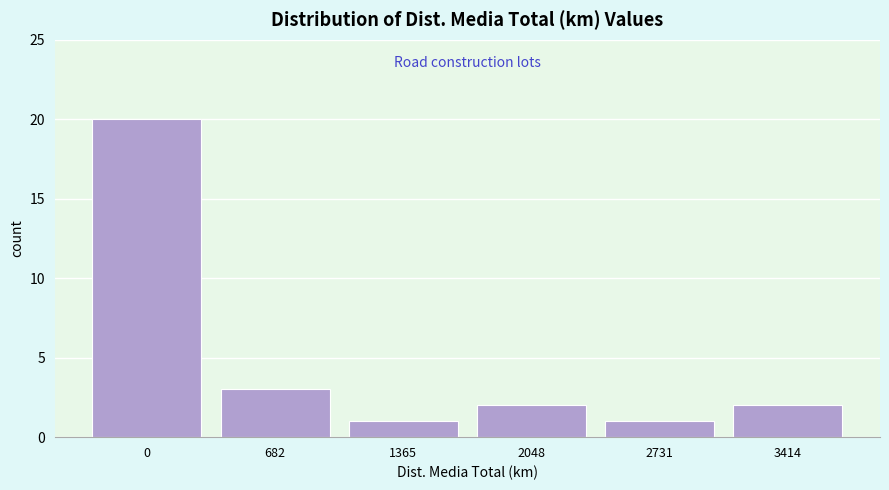

Reading left to right, extract all data points from this chart.

20	3	1	2	1	2